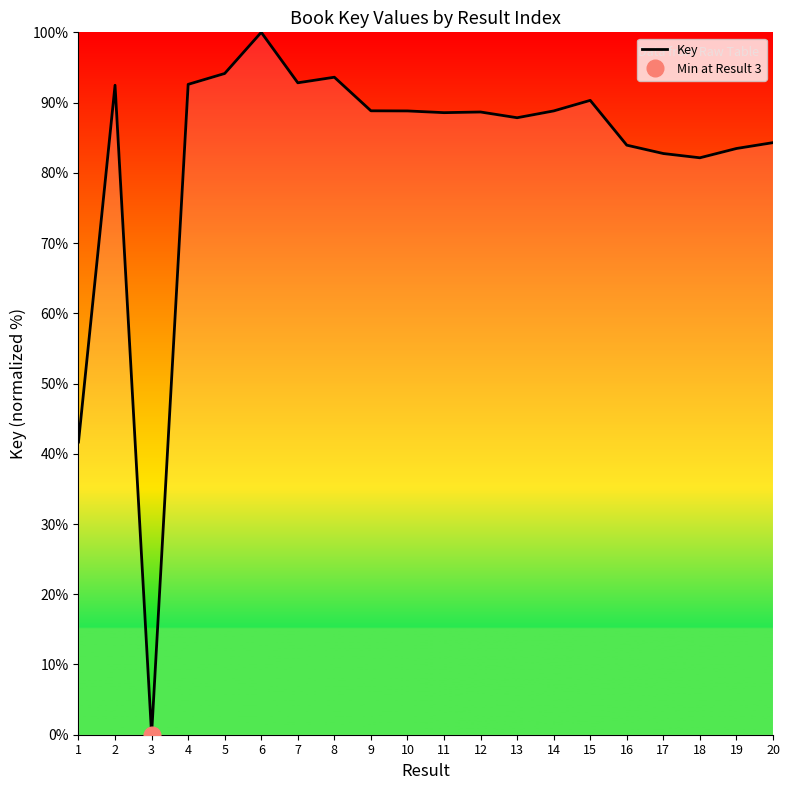

How many values are above zero?

19